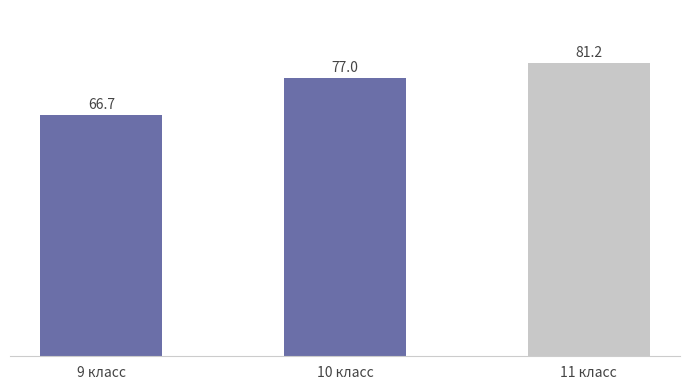

What is the sum of all values?

224.8